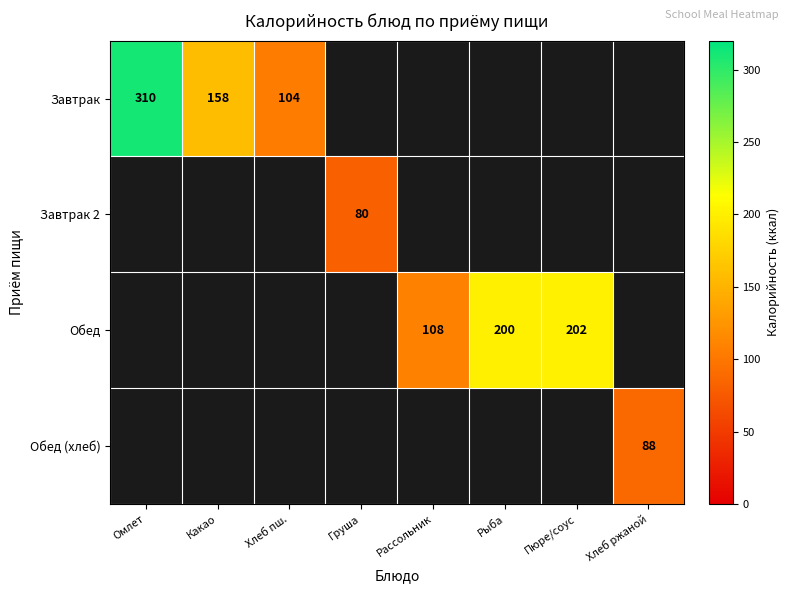

True or false: Завтрак has a value of 104 at Хлеб пш..

True